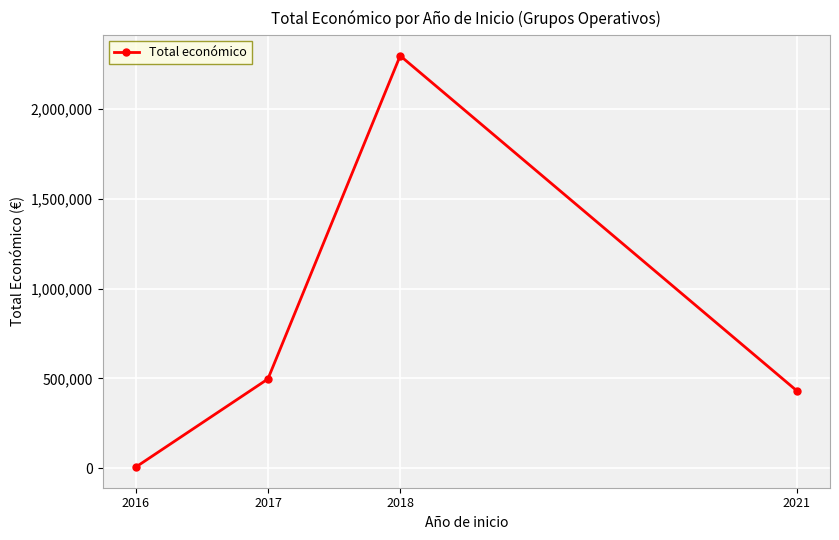

List the labels in order of value, largest first.

2018, 2017, 2021, 2016